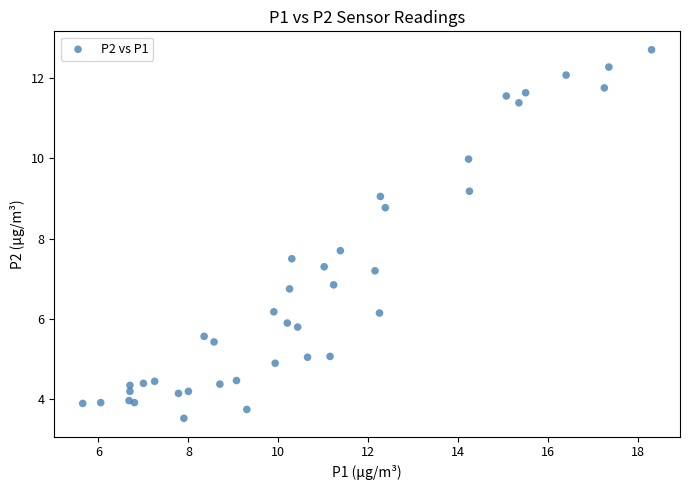

What Y value in the scatter plot is closest to 8?

7.7